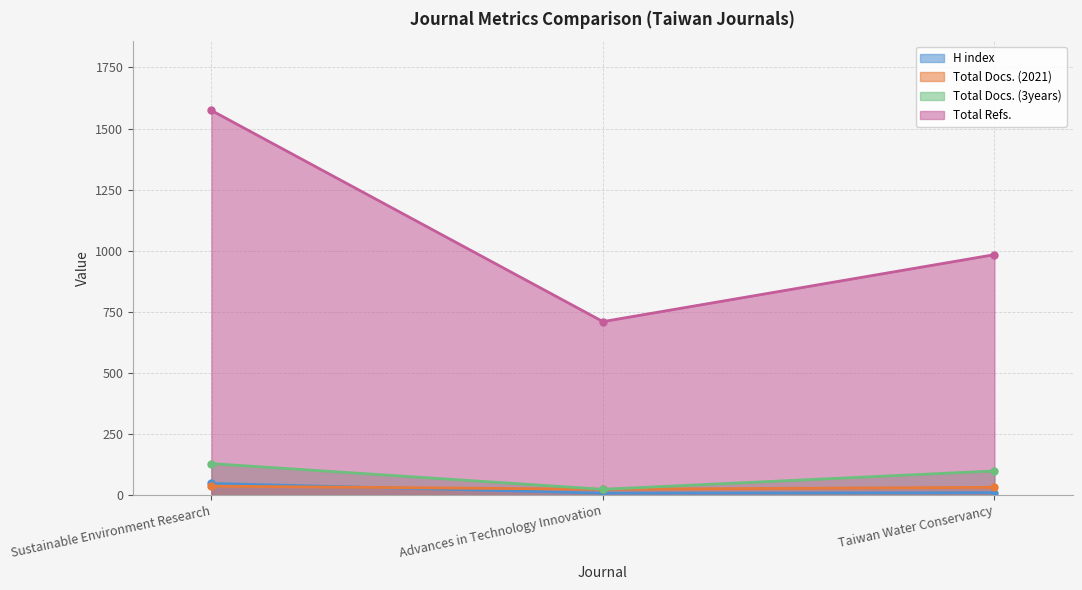

What is the value of the H index point at the 2nd from the left?

8